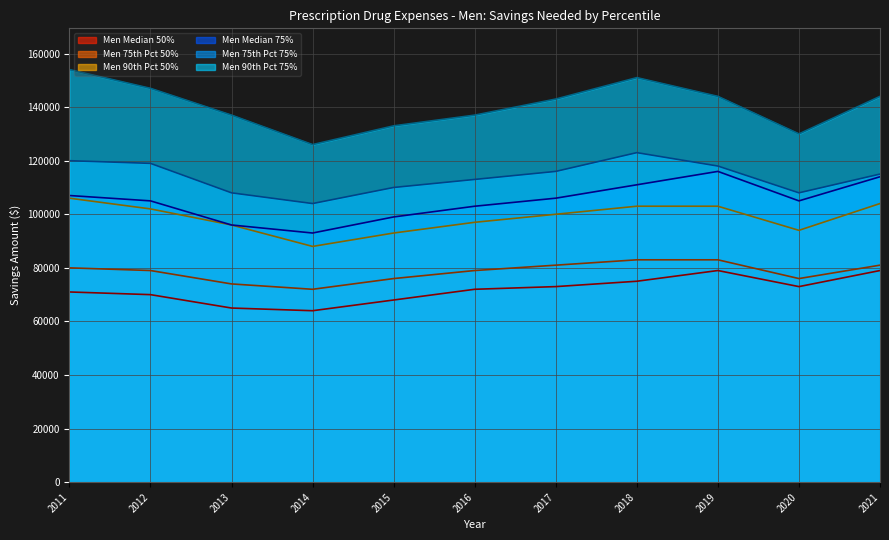

True or false: Men 90th Pct 50% has more than 0 interior local peaks.

False